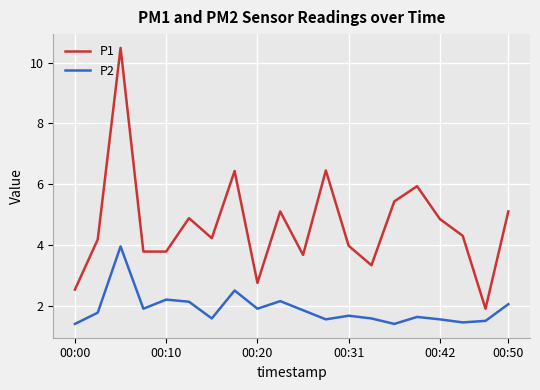

List the series in order of their overall mean, lowest first.

P2, P1